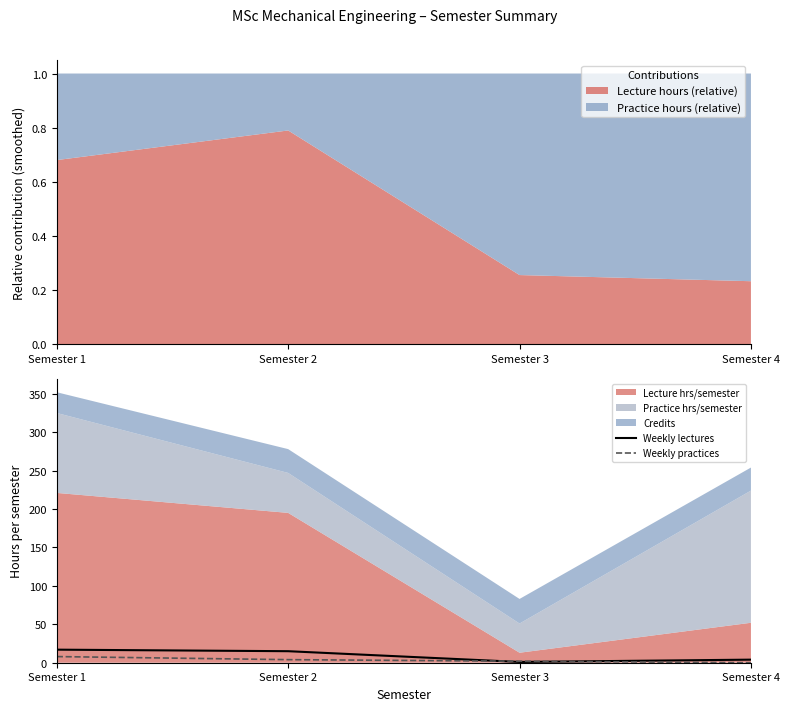

How many lines are shown in the chart?

2